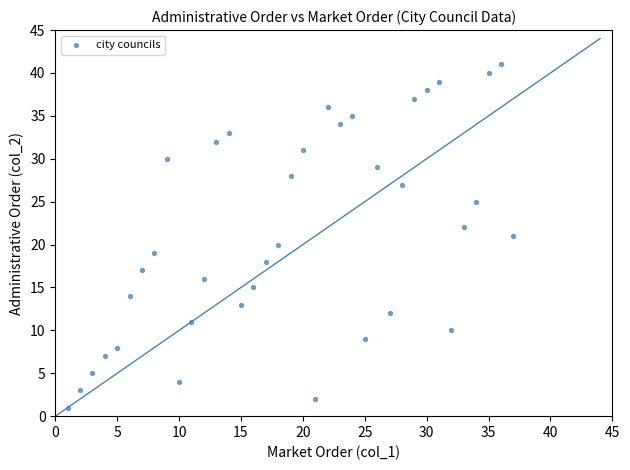

What is the range of X values (max minus min)?

36